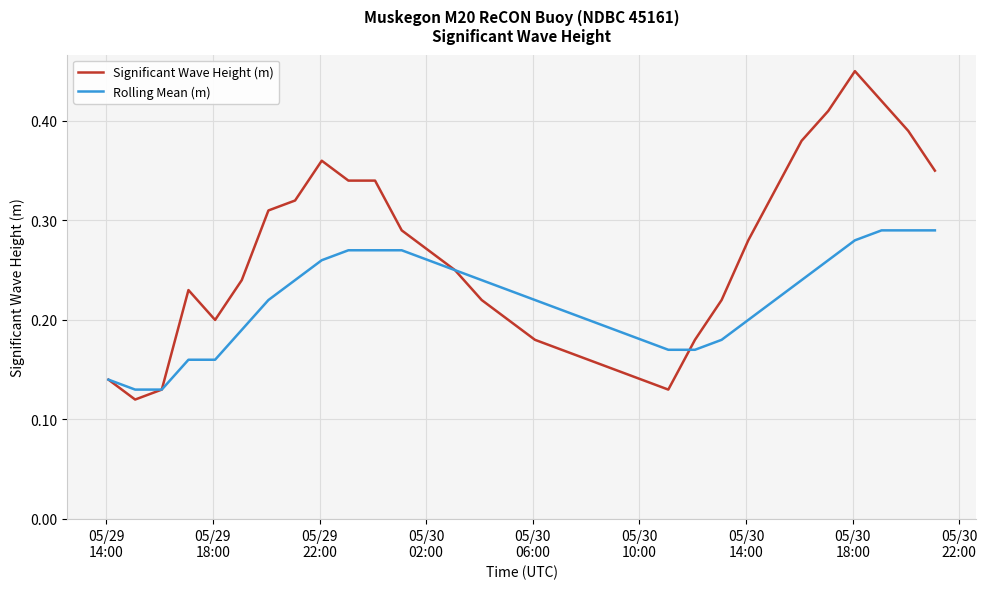

Which series has the largest range (max minus min)?

Significant Wave Height (m)